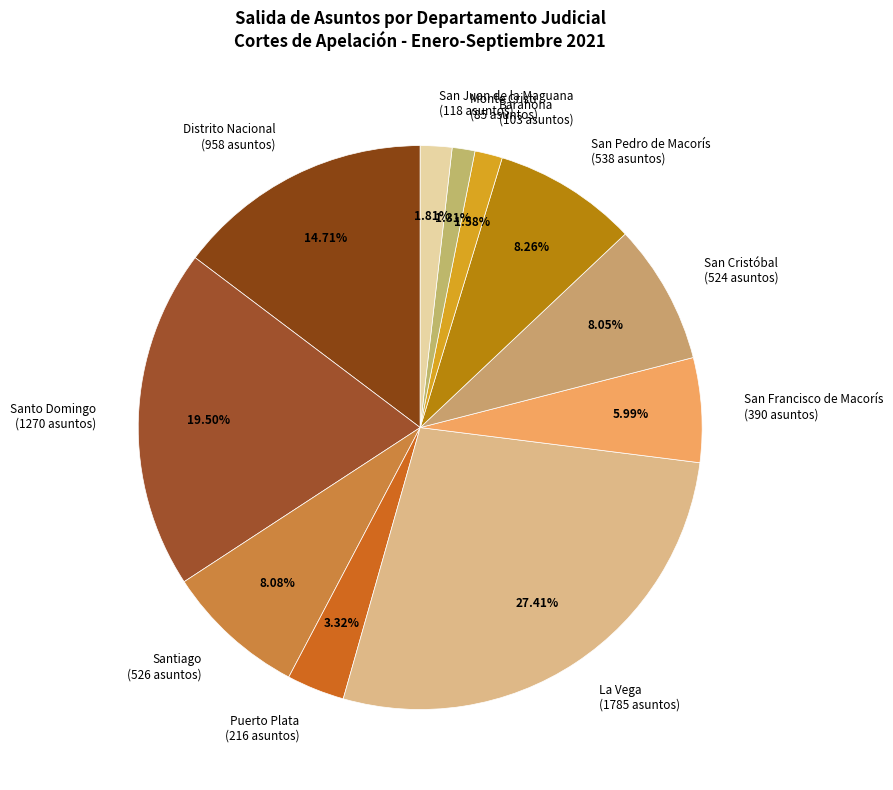

How much of the chart is everything except Puerto Plata?

96.7%